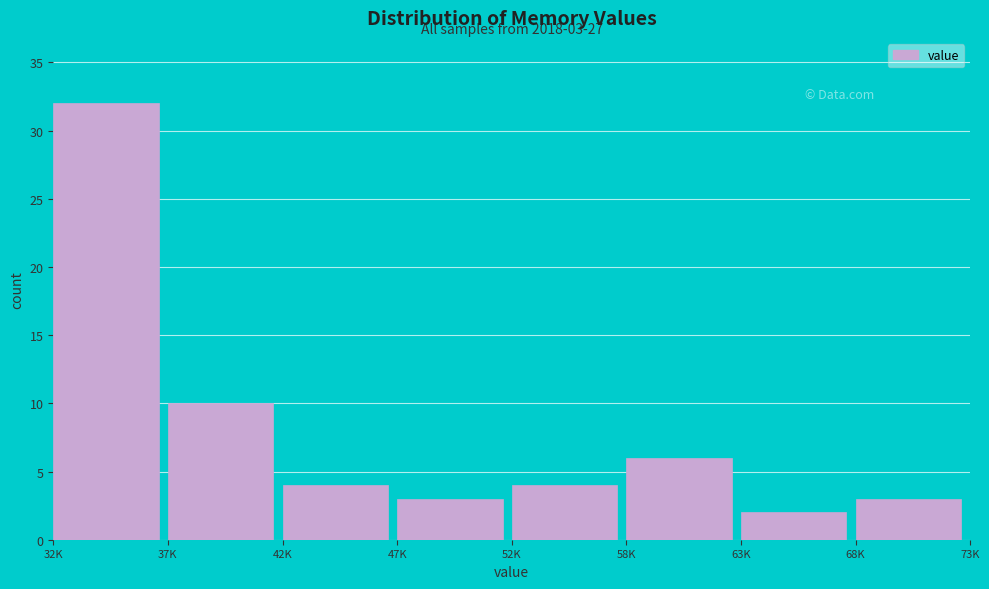

Reading left to right, transcribe all the data shown in this chart.

32	10	4	3	4	6	2	3